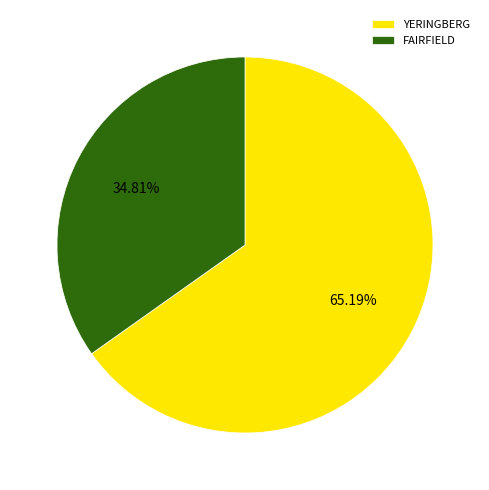

What is the majority slice?

YERINGBERG